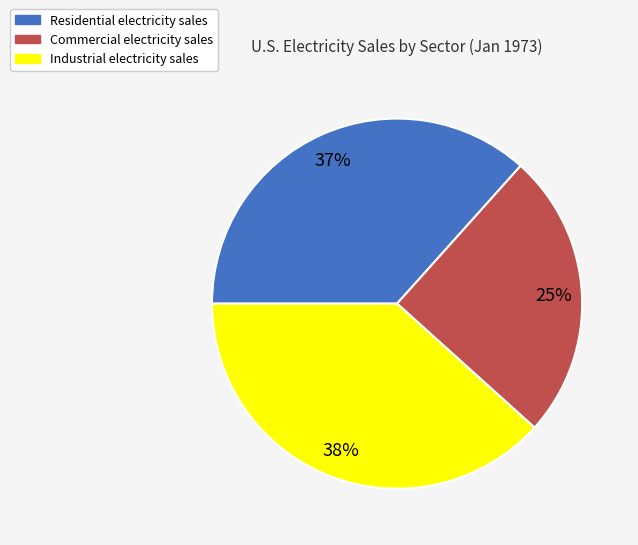

Is there any slice that represents more than half of the pie?

No